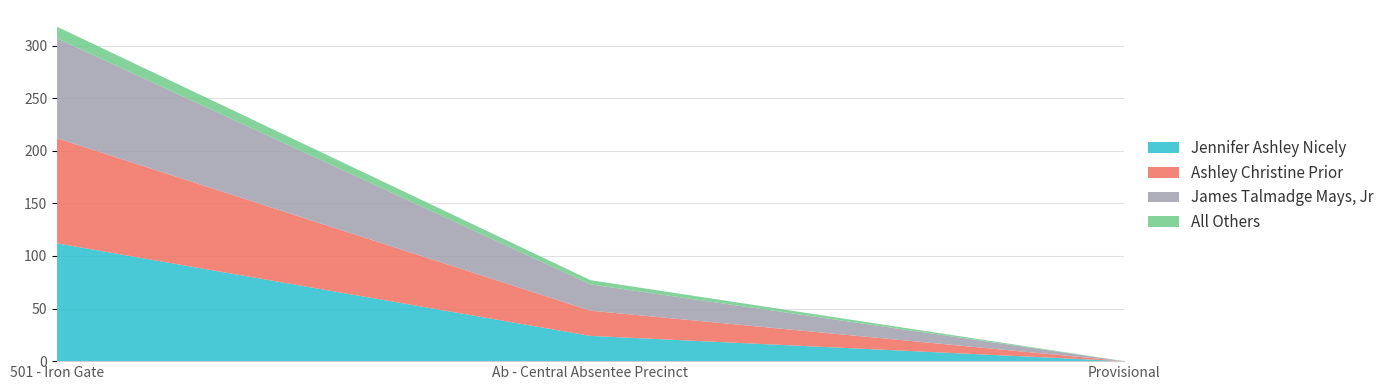

Reading left to right, what are all the values shown in this chart?

Jennifer Ashley Nicely: 501 - Iron Gate=112	Ab - Central Absentee Precinct=24	Provisional=0
Ashley Christine Prior: 501 - Iron Gate=100	Ab - Central Absentee Precinct=24	Provisional=0
James Talmadge Mays, Jr: 501 - Iron Gate=95	Ab - Central Absentee Precinct=25	Provisional=0
All Others: 501 - Iron Gate=11	Ab - Central Absentee Precinct=4	Provisional=0